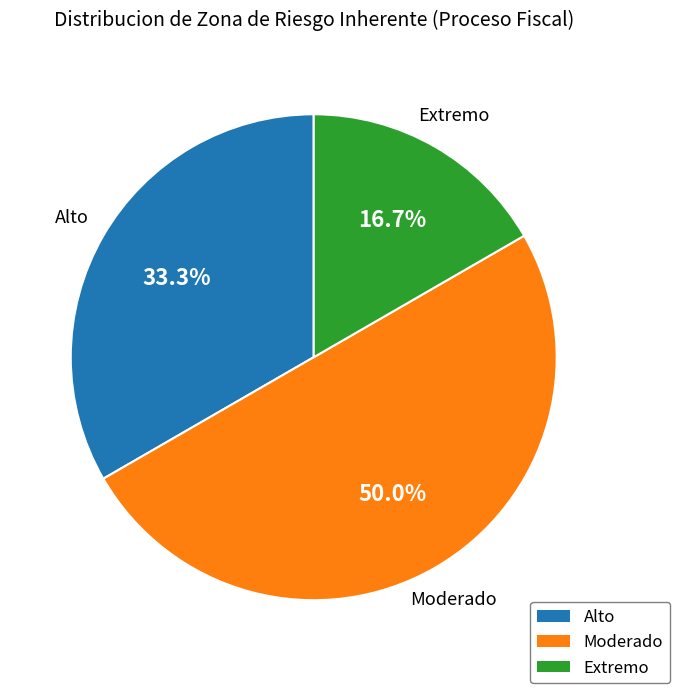

Which slice is the smallest?

Extremo